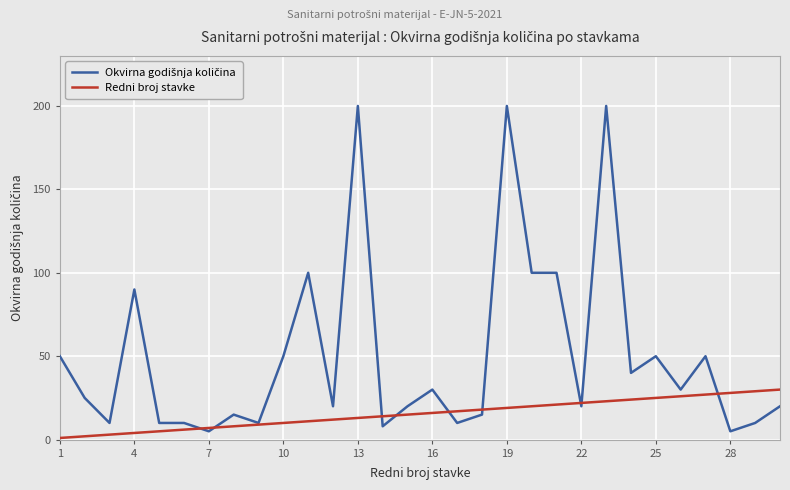

What is the maximum value for Redni broj stavke?

30